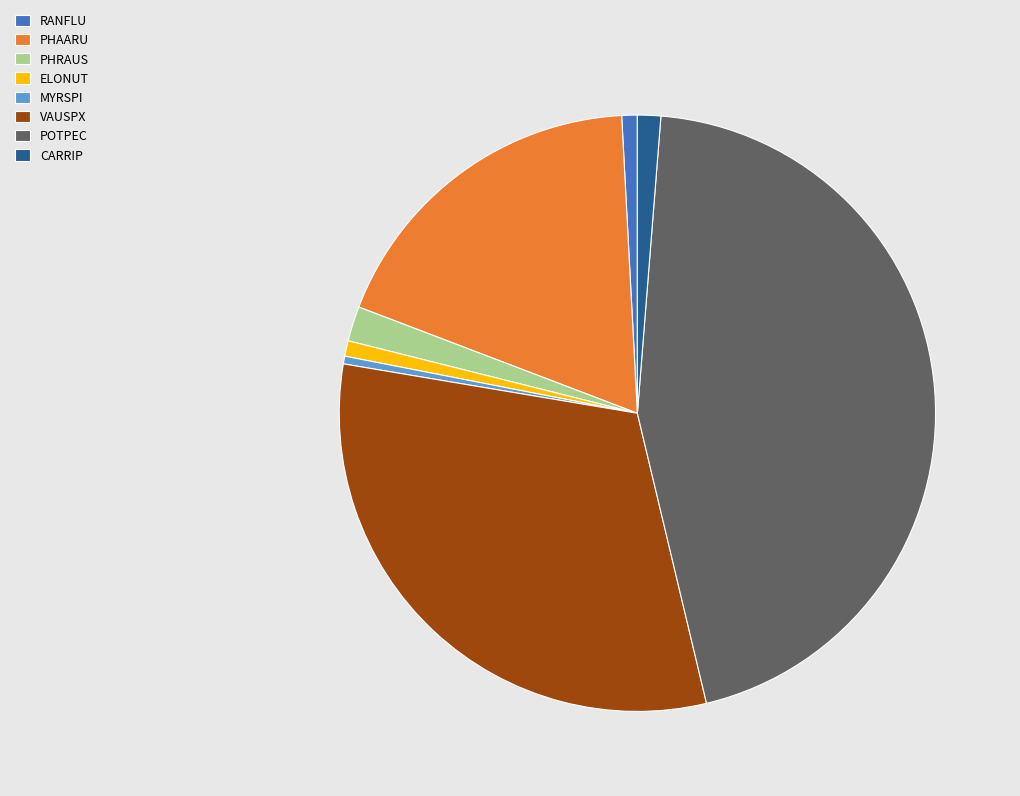

How many slices are in this pie chart?

8